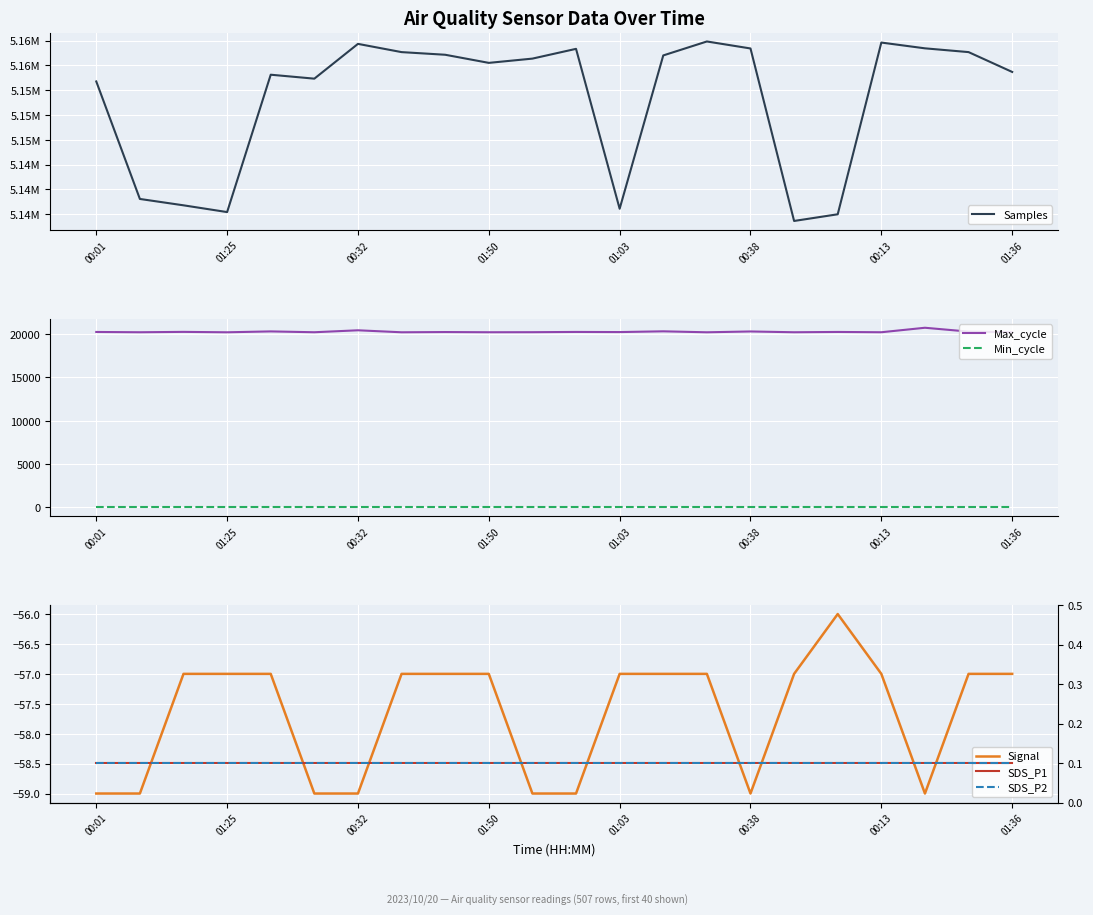

What is the difference between the maximum and minimum values in the Samples series?

18085.0